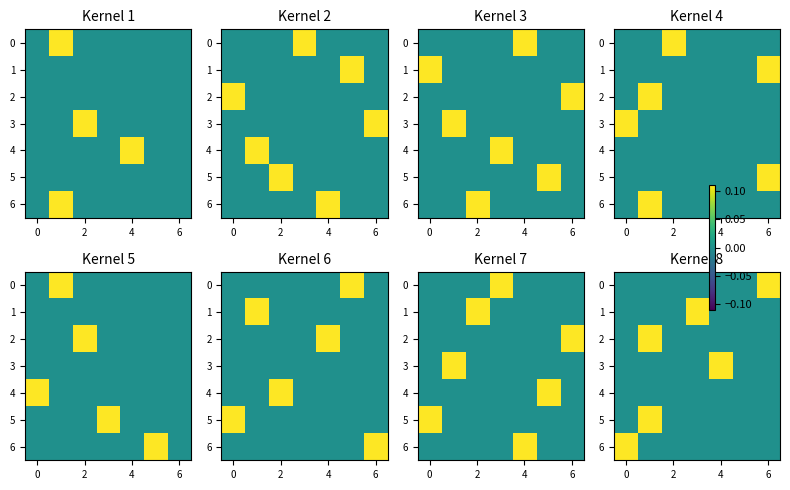

At how many categories does at least one series exceed 0?

5